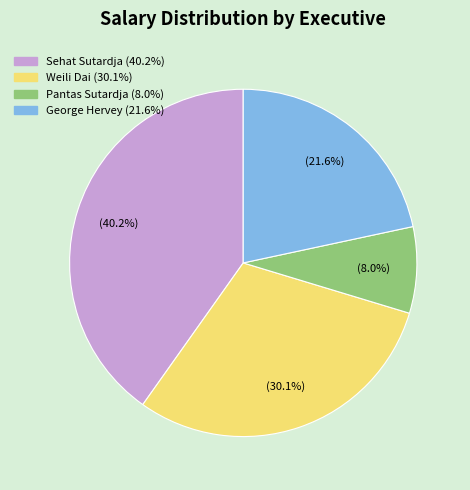

Does any single category account for the majority?

No